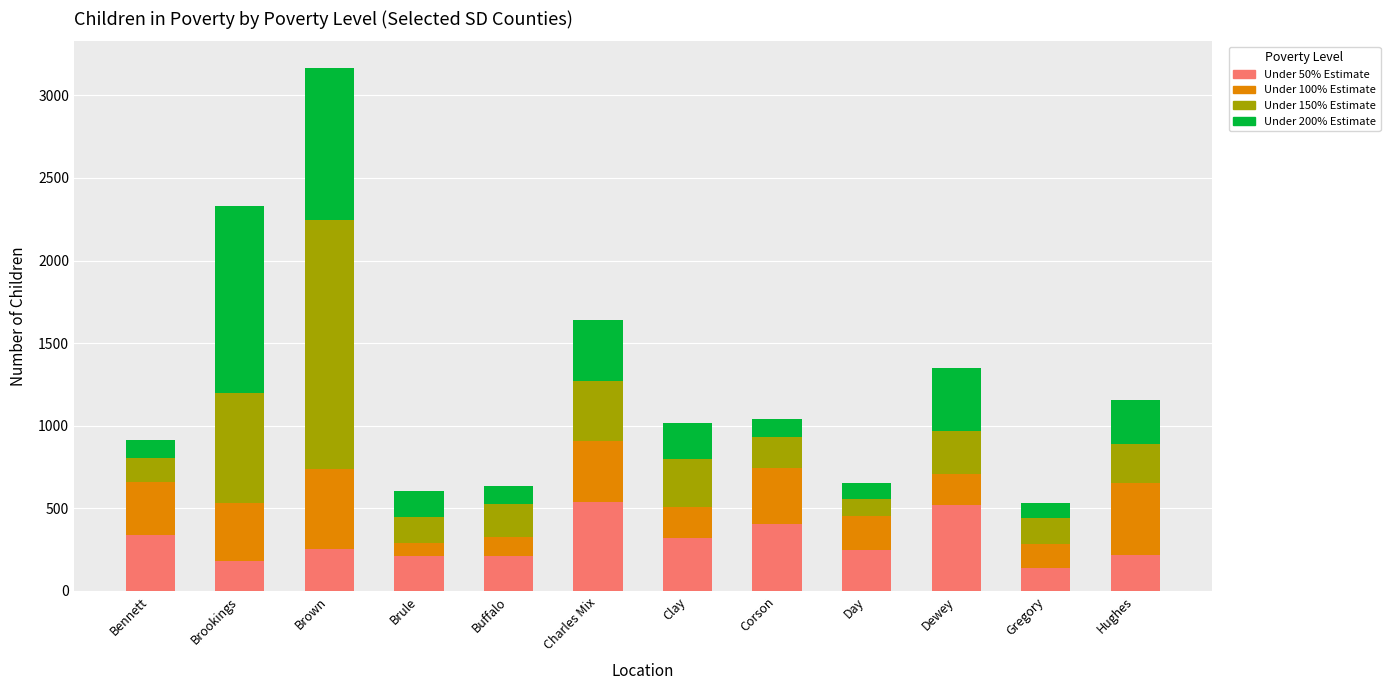

At which category is the sum across all series the highest?

Brown